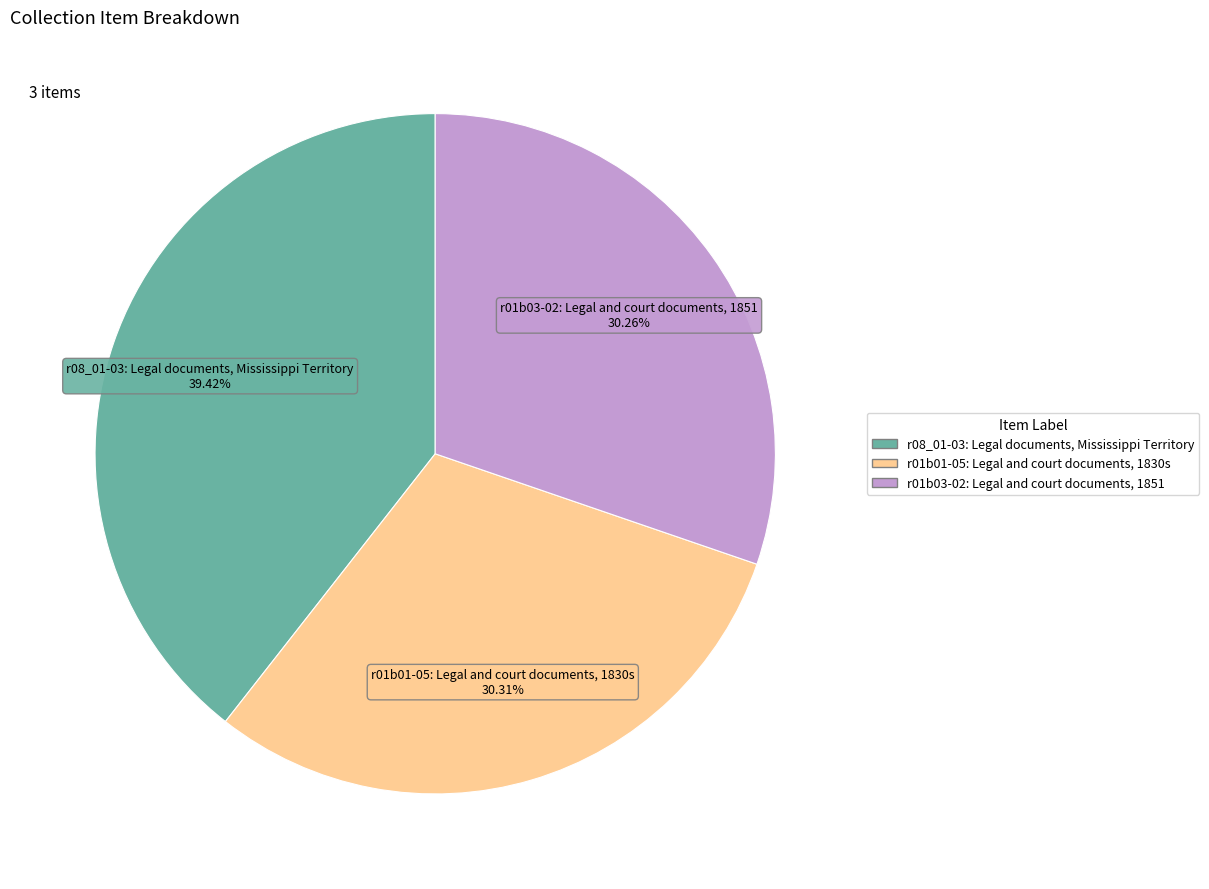

Which category has the biggest portion of the pie?

r08_01-03: Legal documents, Mississippi Territory